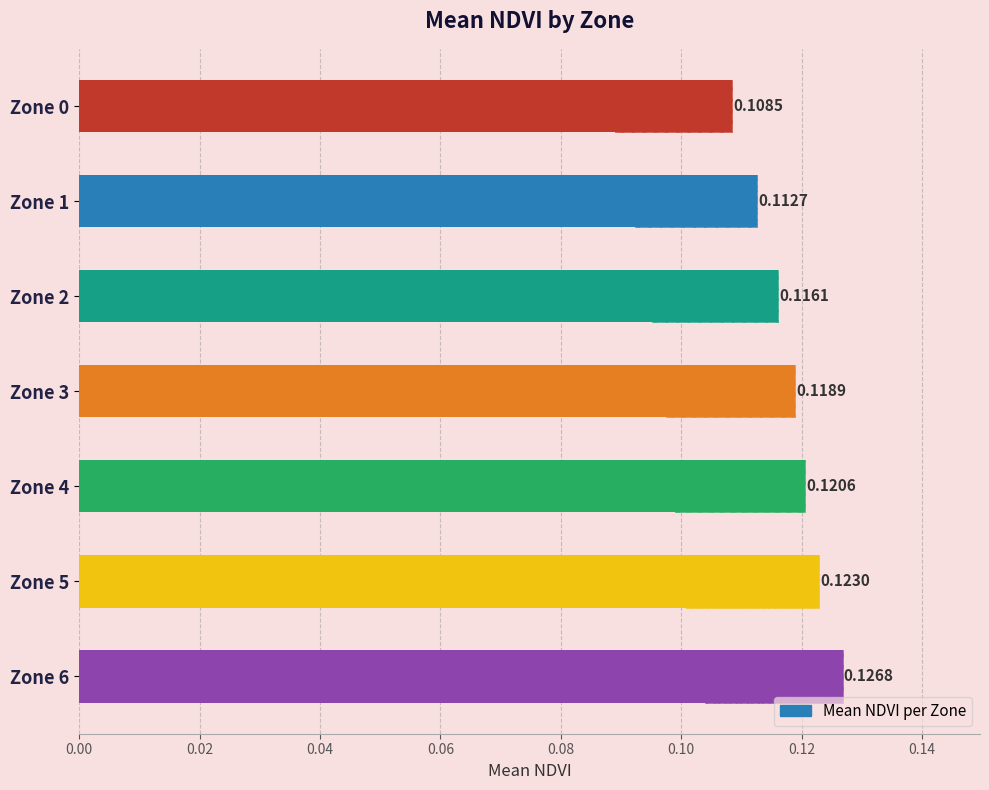

What is the value of the 7th bar from the left?

0.1